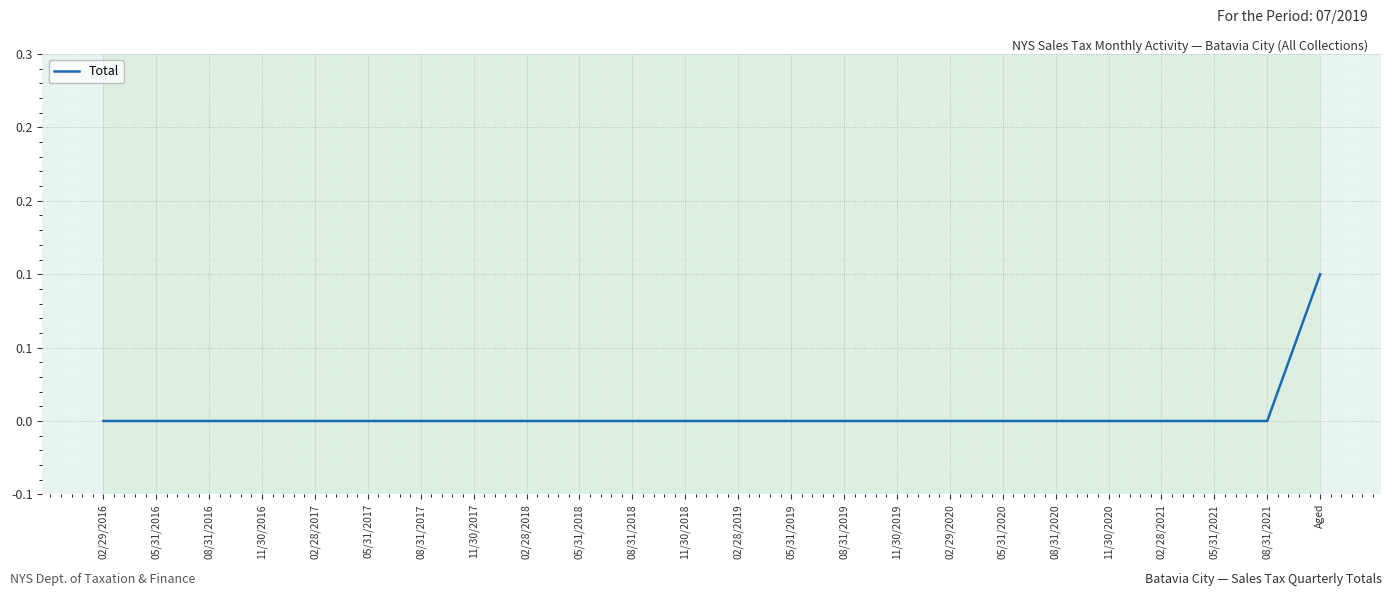

Count the values in the range 0 to 1.

24